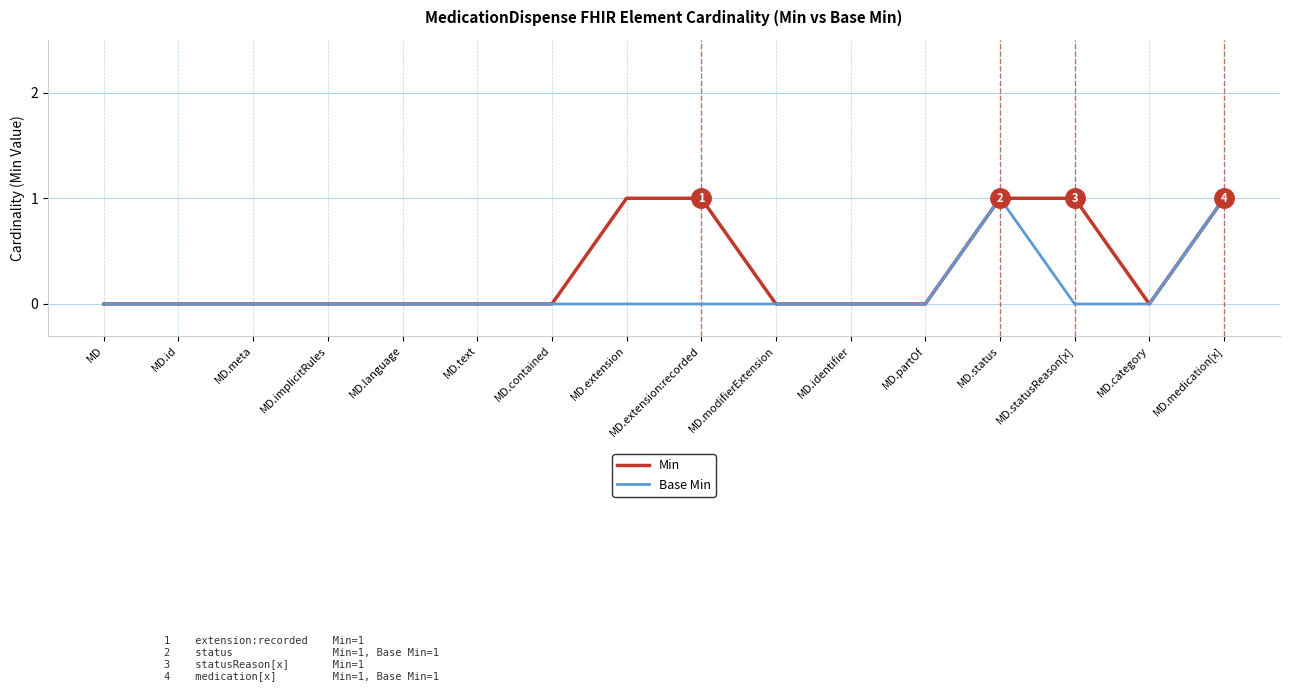

What position from the right is MD.extension?

9